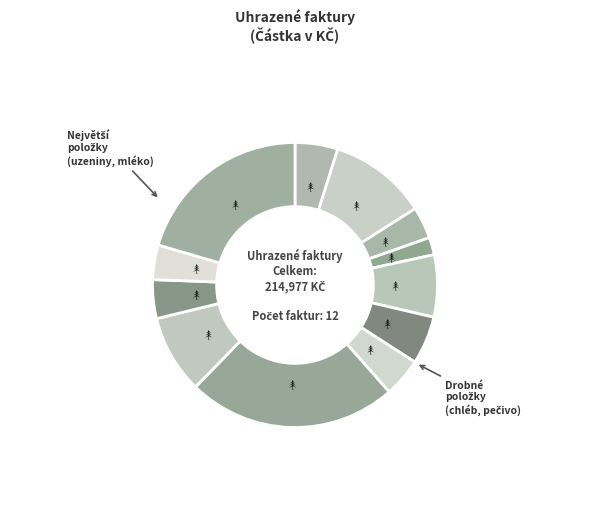

Count the number of slices in the pie.

12